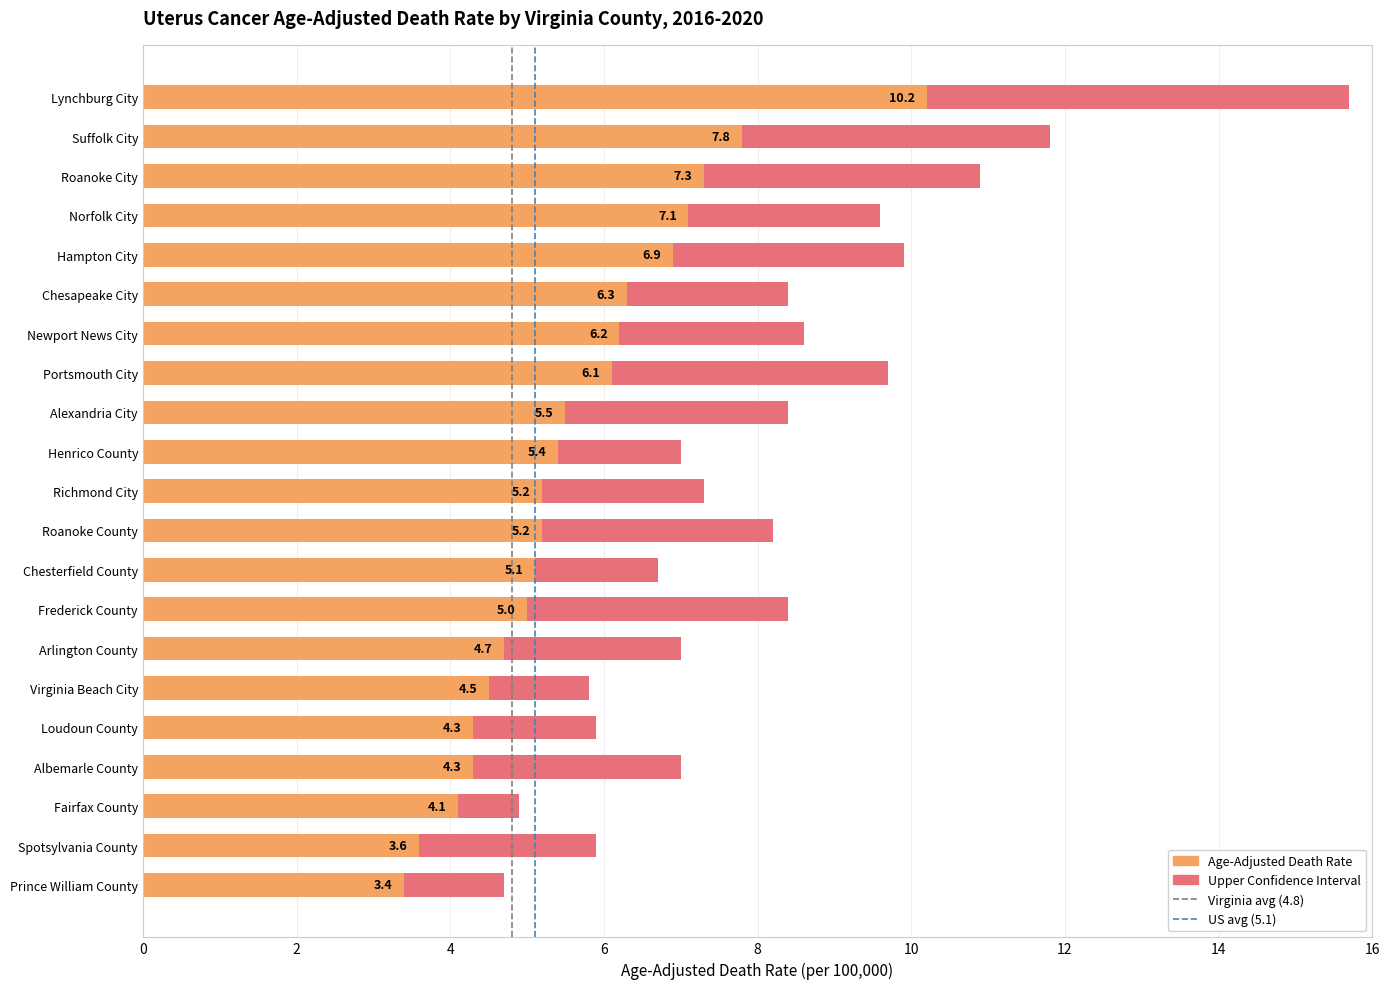

What is the difference between the Virginia (4.8) values at 2 and 0?

1